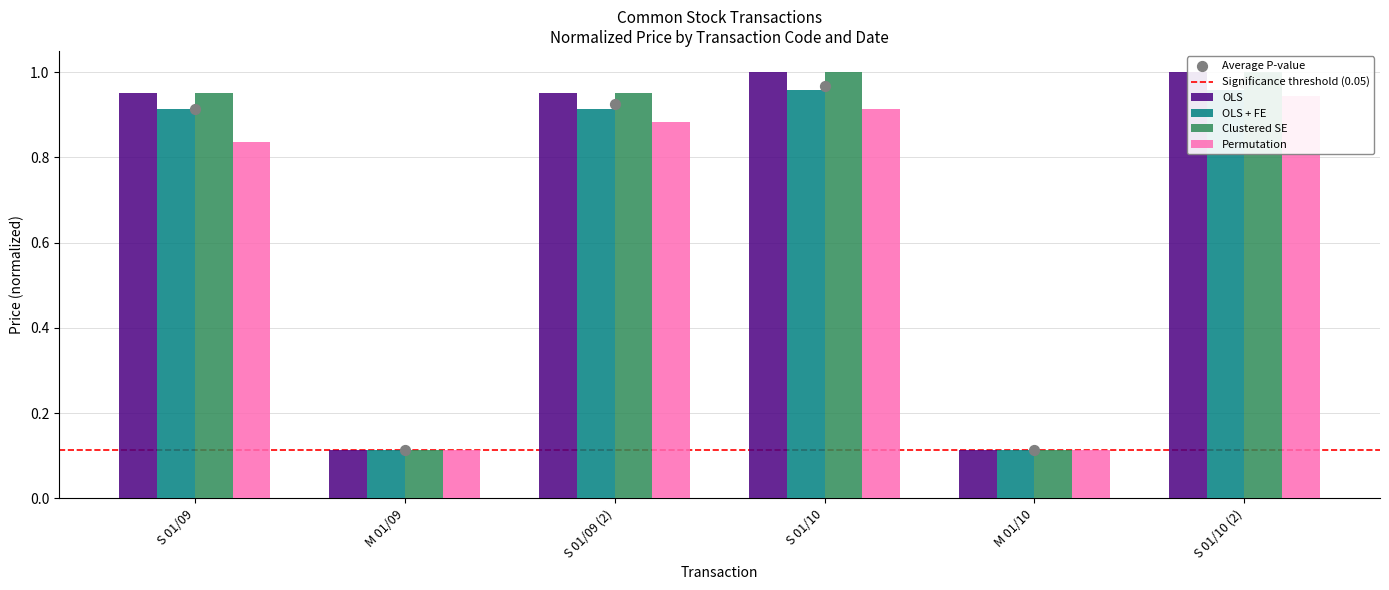

At which category is the sum across all series the highest?

S 01/10 (2)